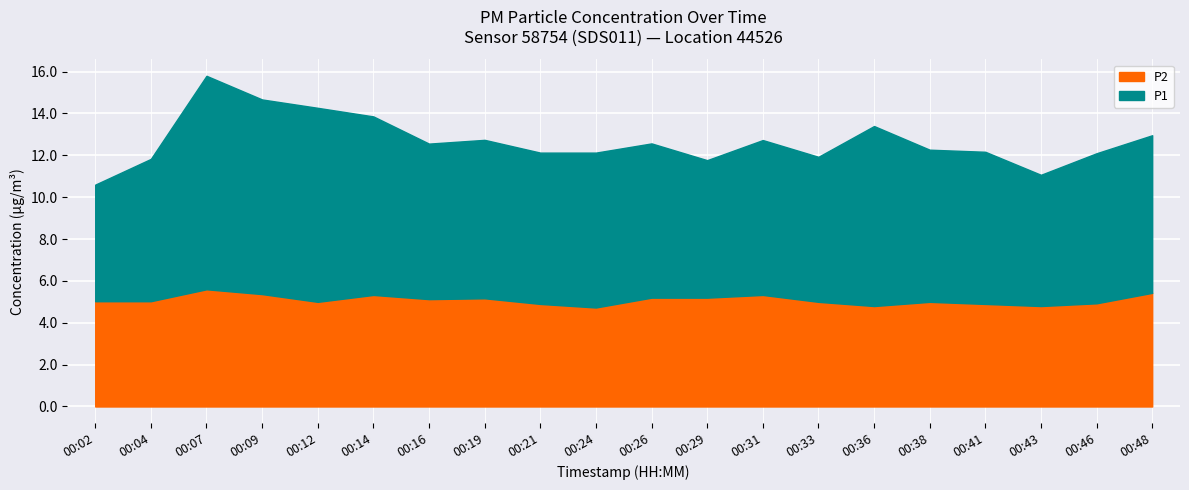

True or false: P2 and P1 cross at least once.

False